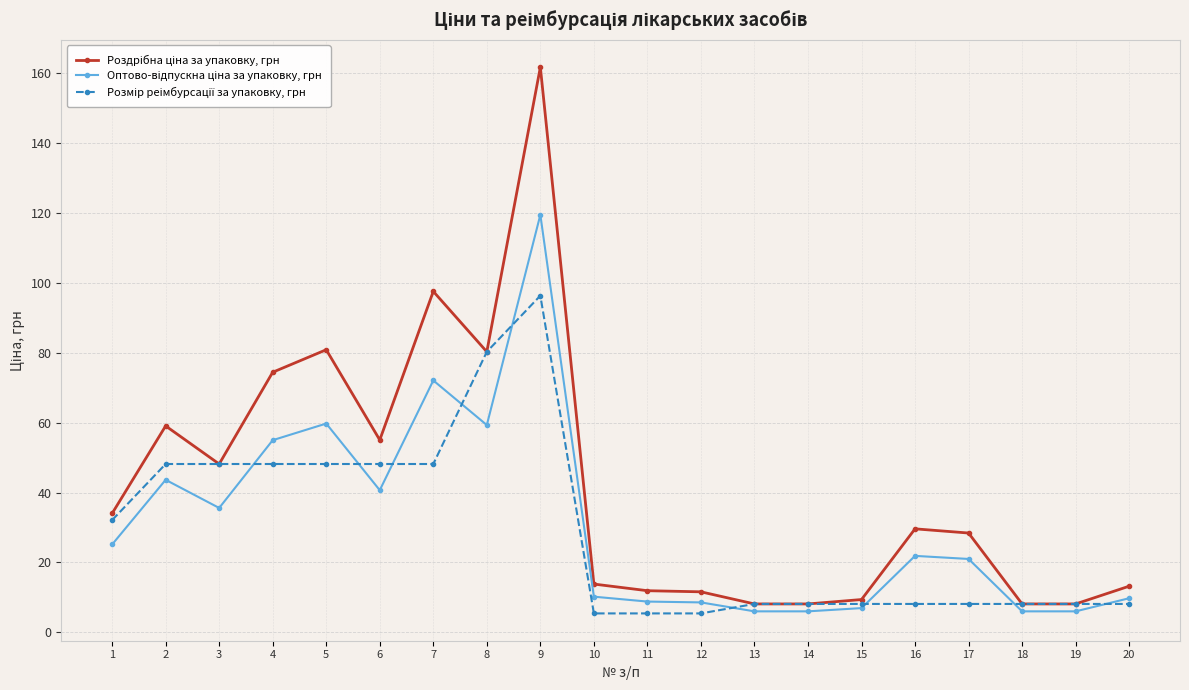

At how many categories does at least one series exceed 15?

11